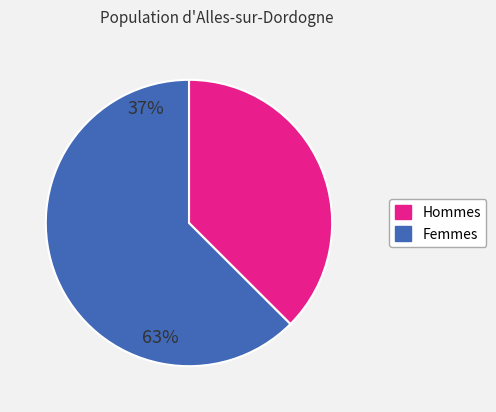

How many segments does this pie chart have?

2